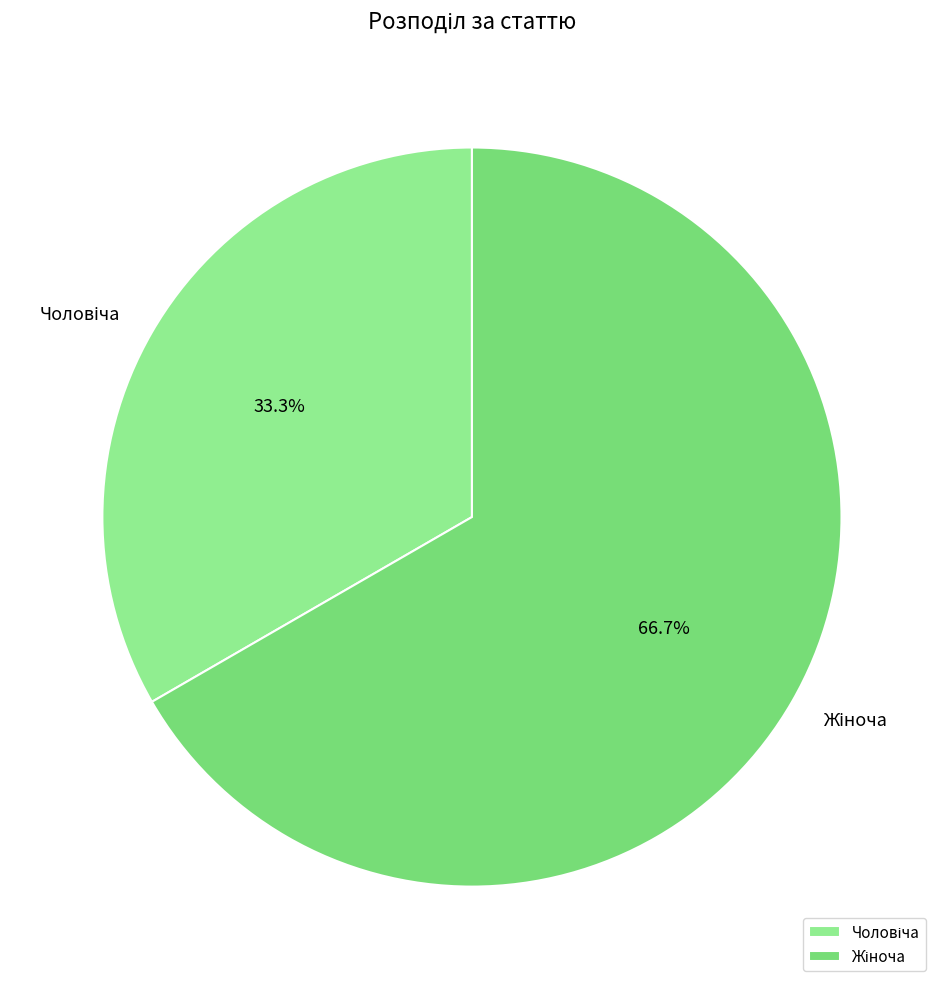

To the nearest percent, what is the average slice percentage?

50%